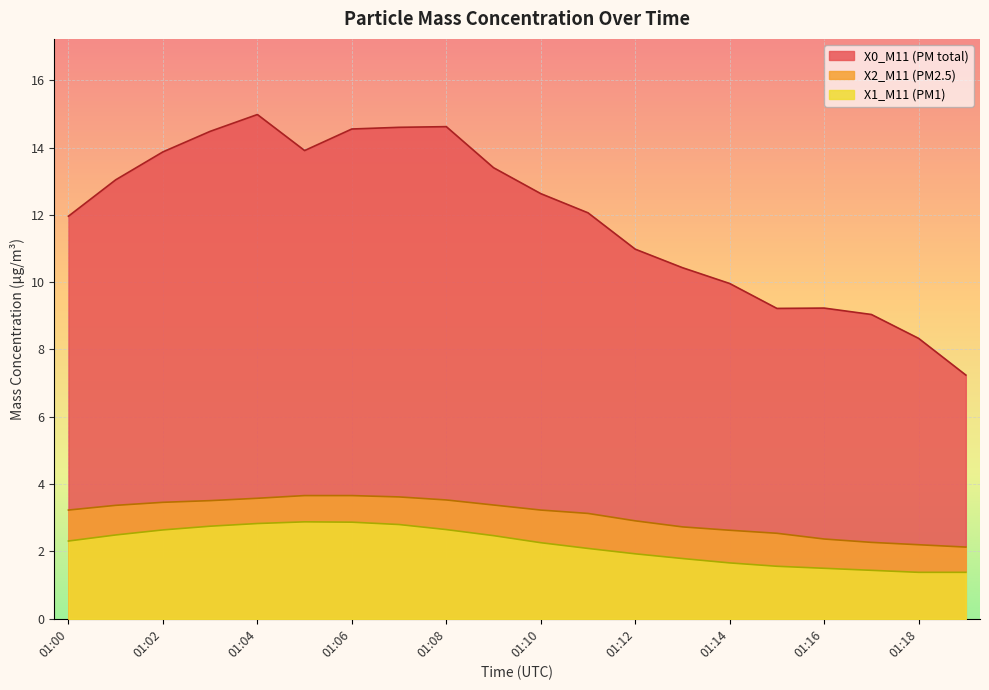

Is it true that X0_M11 (PM total) equals 13.4 at 01:09?

True